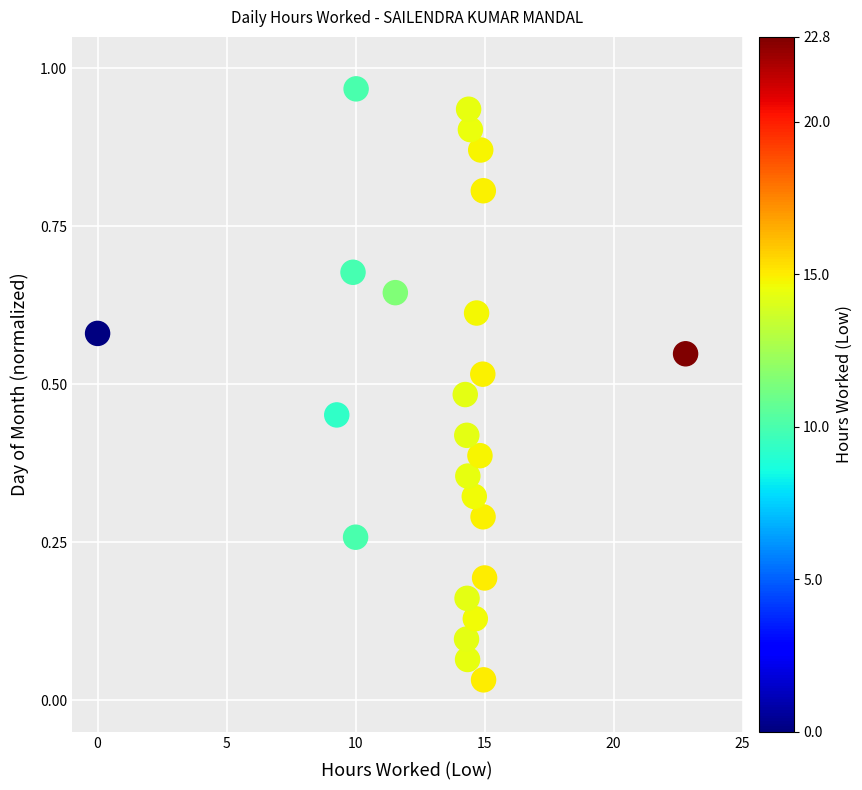

What is the range of X values (max minus min)?

22.8